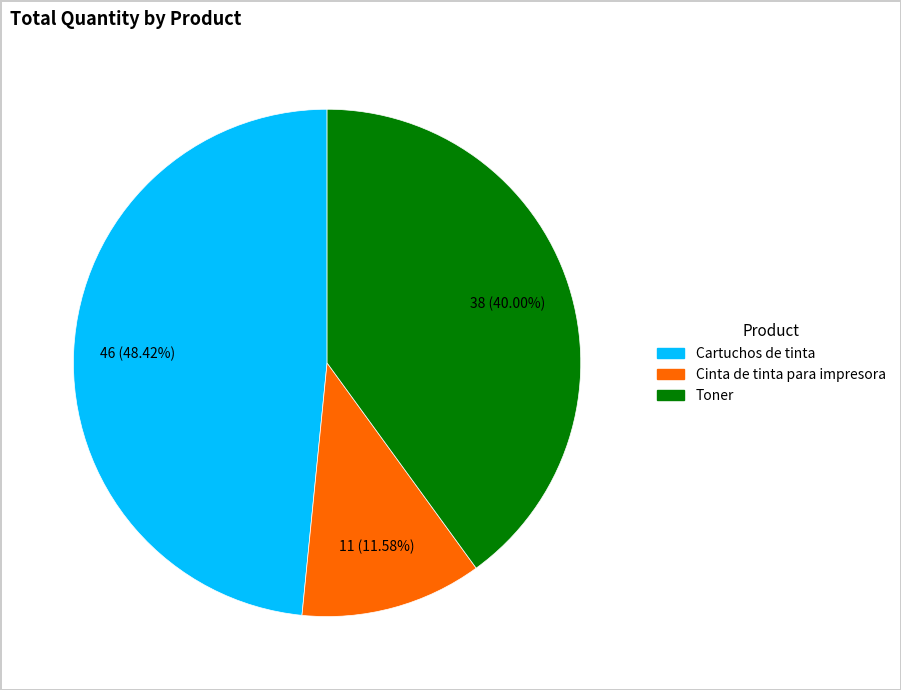

How many segments does this pie chart have?

3